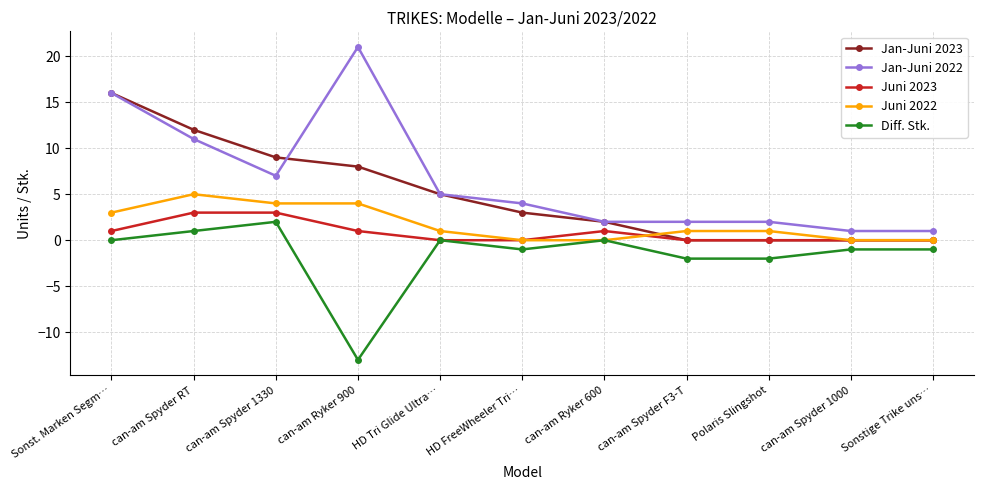

What position from the right is can-am Spyder 1000?

2